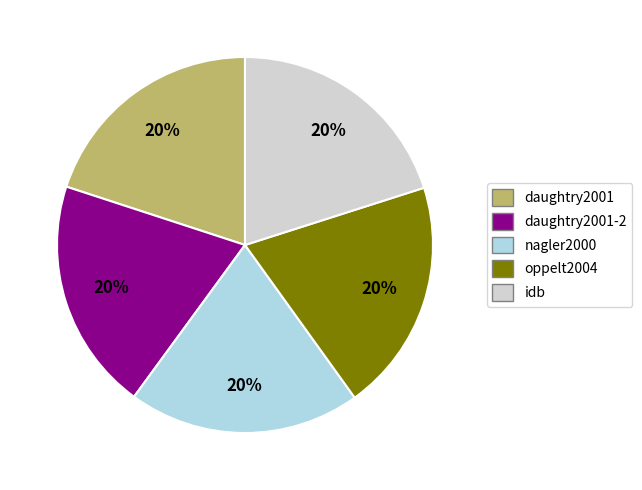

What is the ratio of the value at daughtry2001 to the value at oppelt2004?

1.0